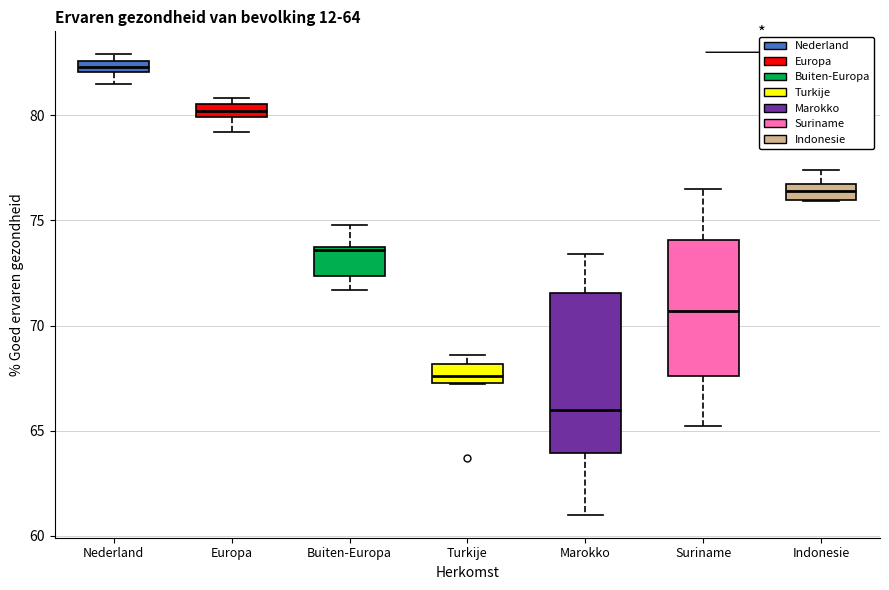

Which box has the lowest median line?

Marokko